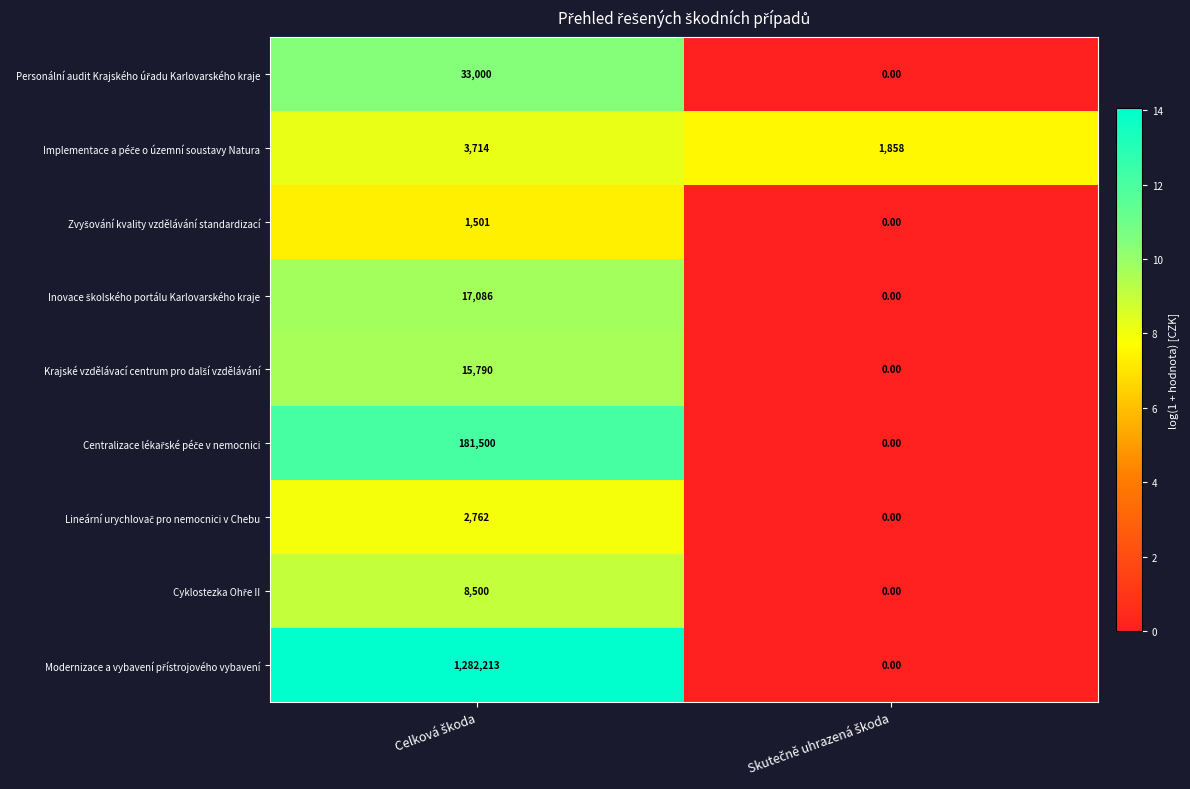

Count the number of data series in this chart.

9